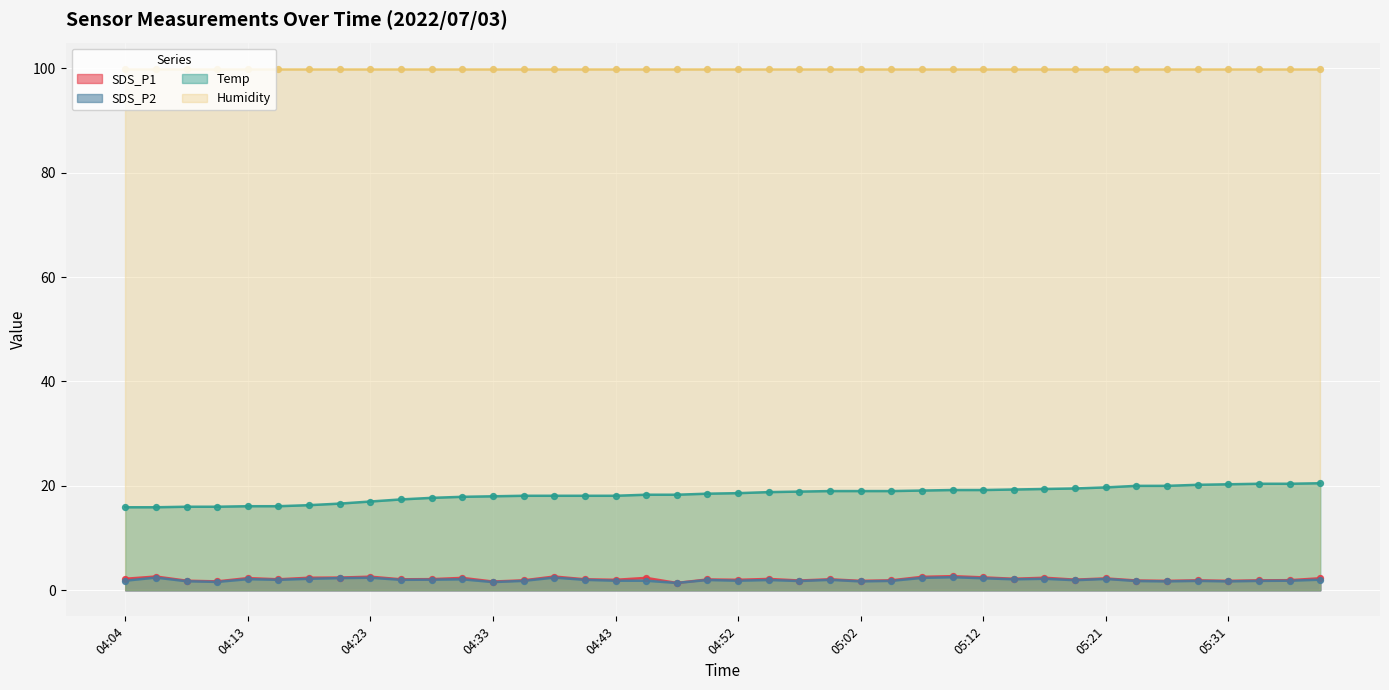

True or false: Temp and SDS_P2 cross at least once.

False